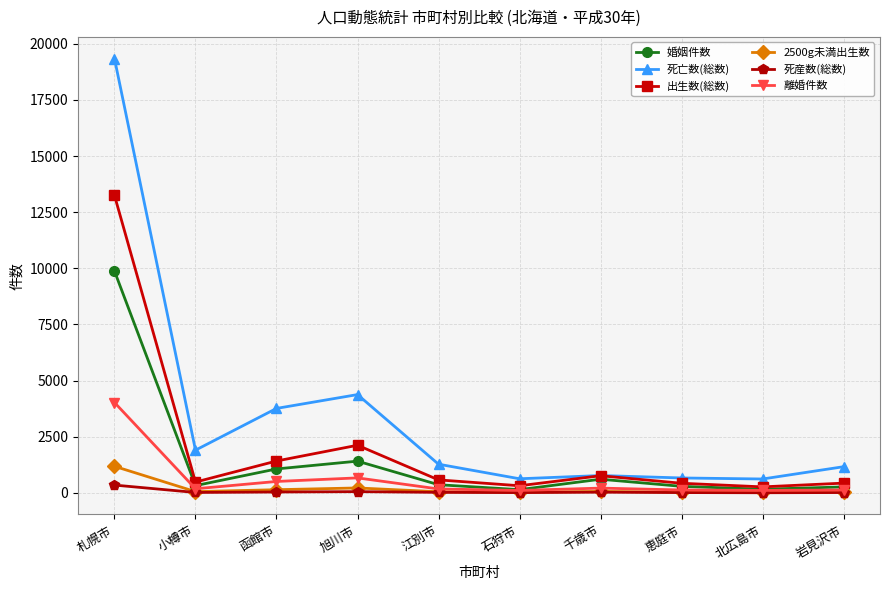

At which category is the sum across all series the highest?

札幌市